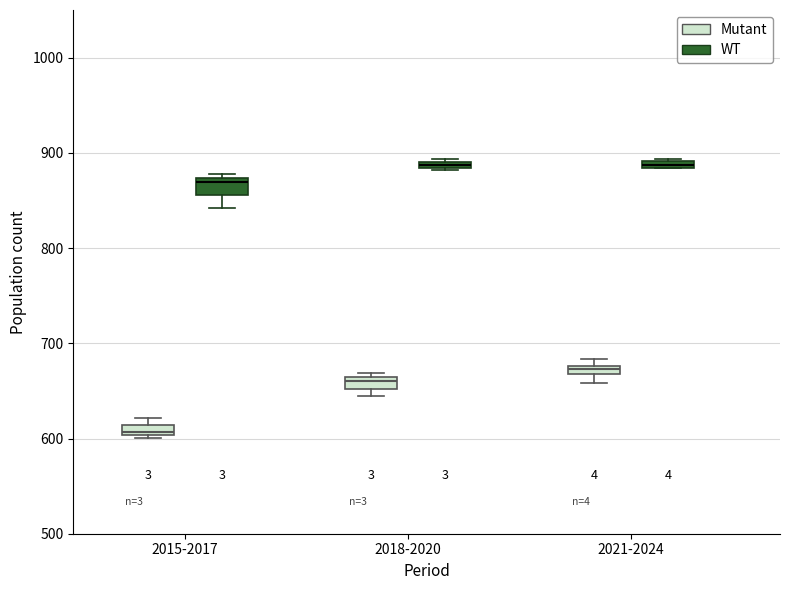

Where is the upper edge of the box for 2015-2017 (Mutant) on the y-axis? The values are not printed on the chart, so give them approximately, as read against the axis.

610